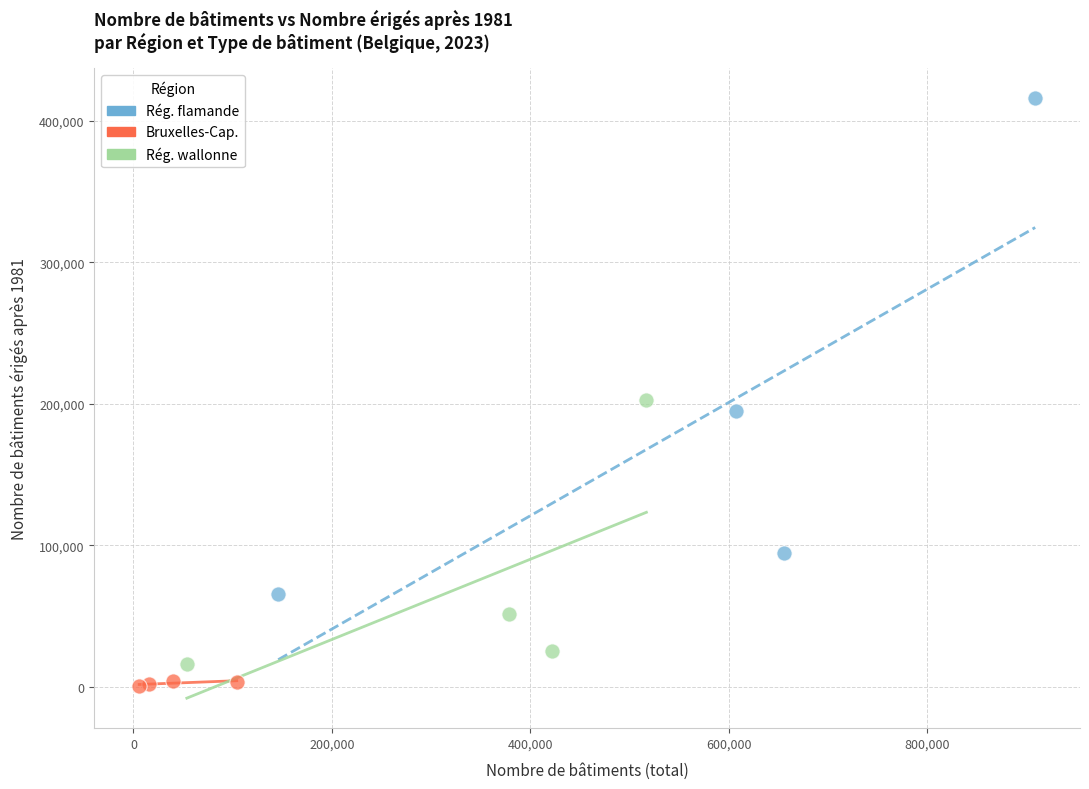

Which series contains the highest Y value?

Rég. flamande